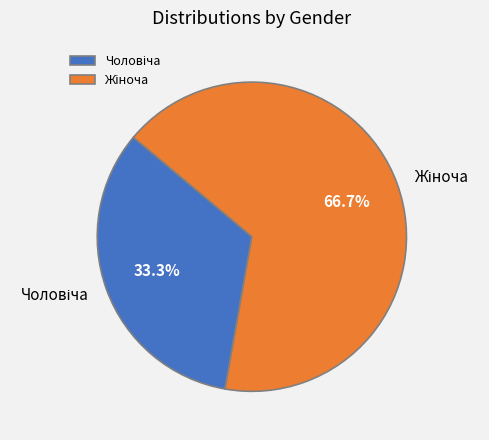

Is there a majority slice in this chart?

Yes